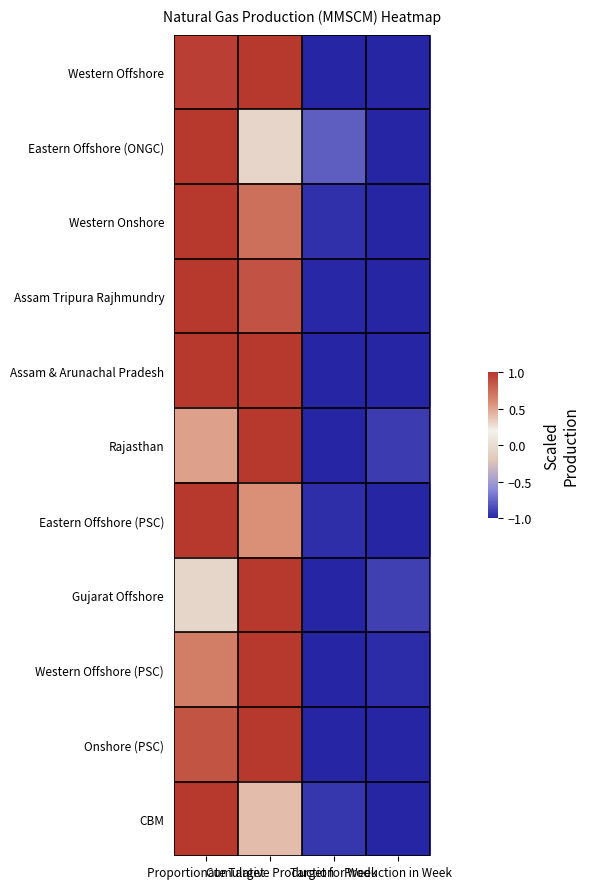

What is the maximum value shown in the chart?

1.0